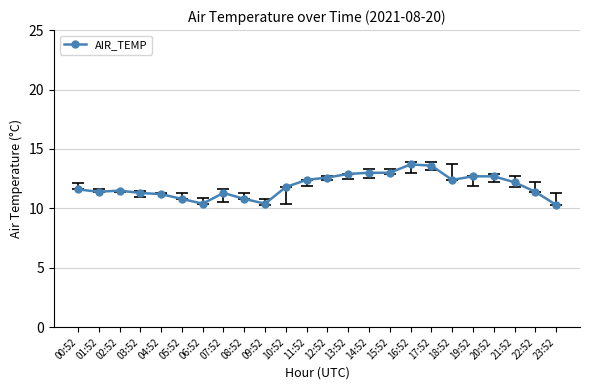

What is the minimum value shown in the chart?

10.3